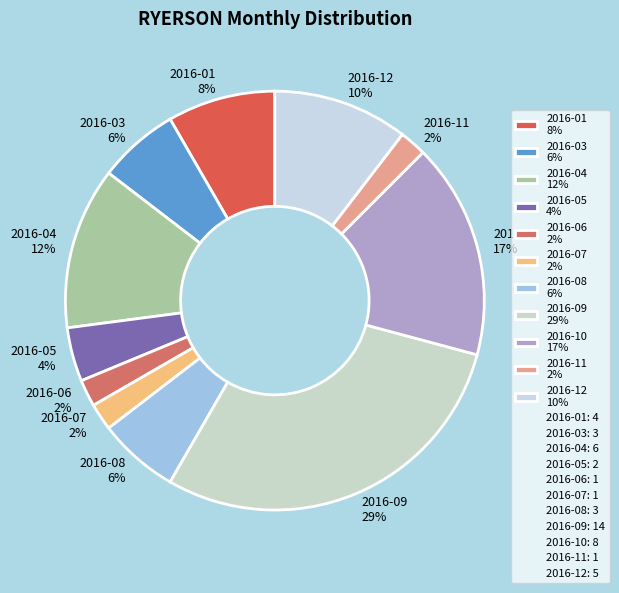

Which has a higher value, 2016-01 8% or 2016-07 2%?

2016-01 8%